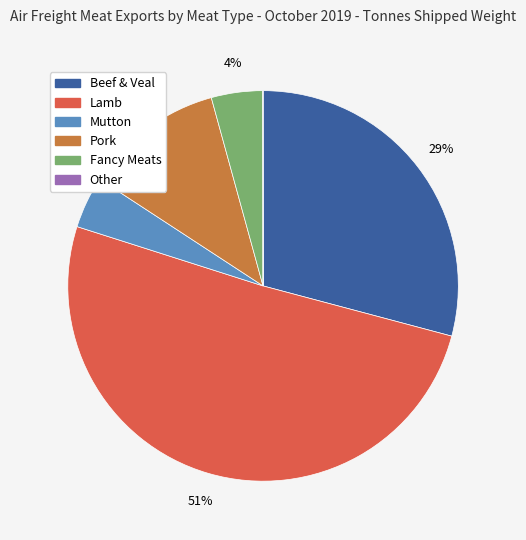

Combined, do Pork and Lamb account for over 50%?

Yes